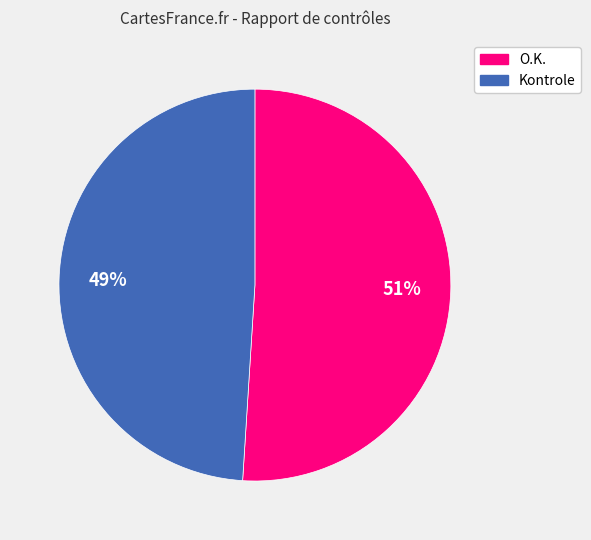

The O.K. slice represents 51% of the pie. True or false?

True